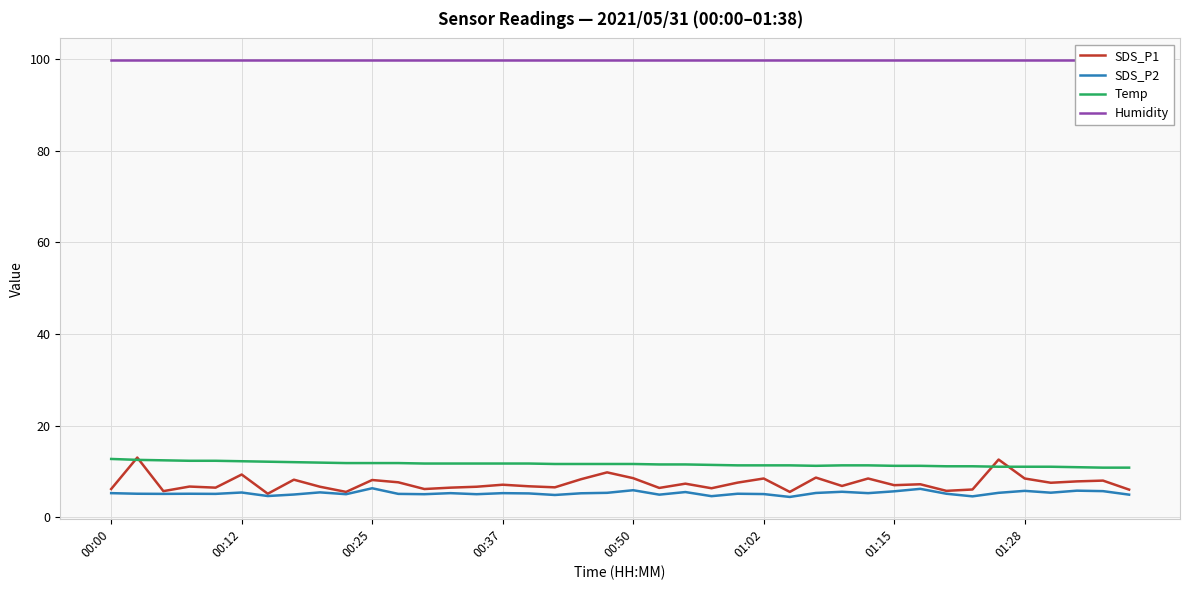

What are all the series names shown in the legend?

SDS_P1, SDS_P2, Temp, Humidity